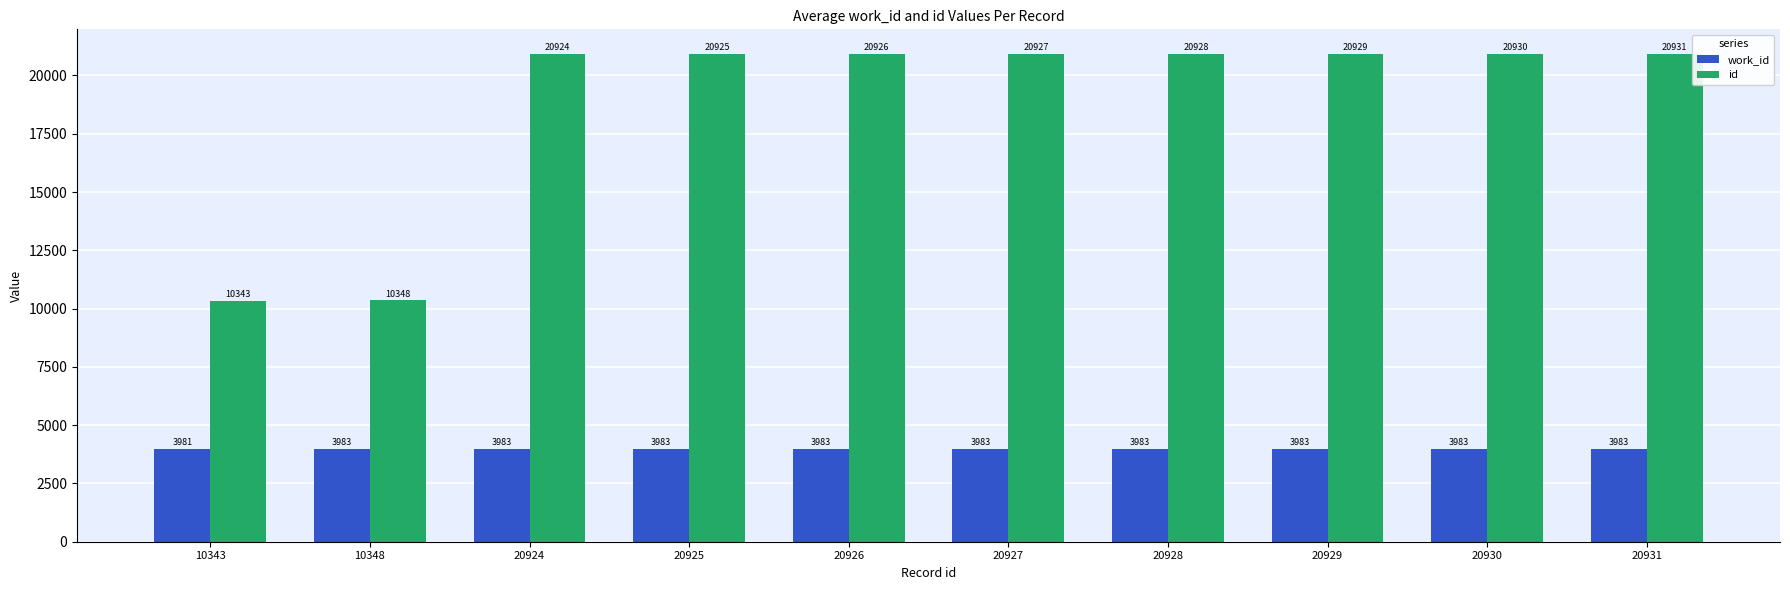

At which label is work_id closest to 3982?

10343